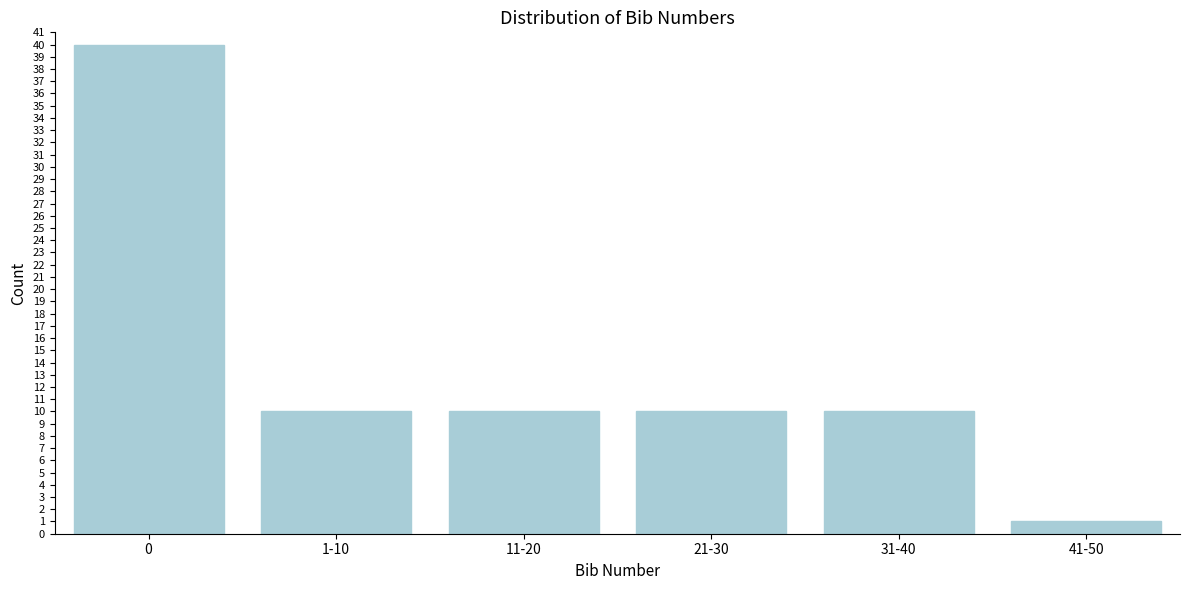

Reading left to right, list all the values displayed in this chart.

0=40	1-10=10	11-20=10	21-30=10	31-40=10	41-50=1